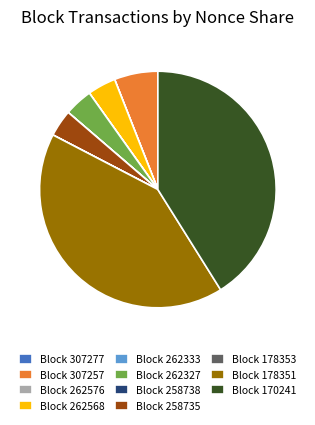

True or false: Block 262568 accounts for 18% of the total.

False